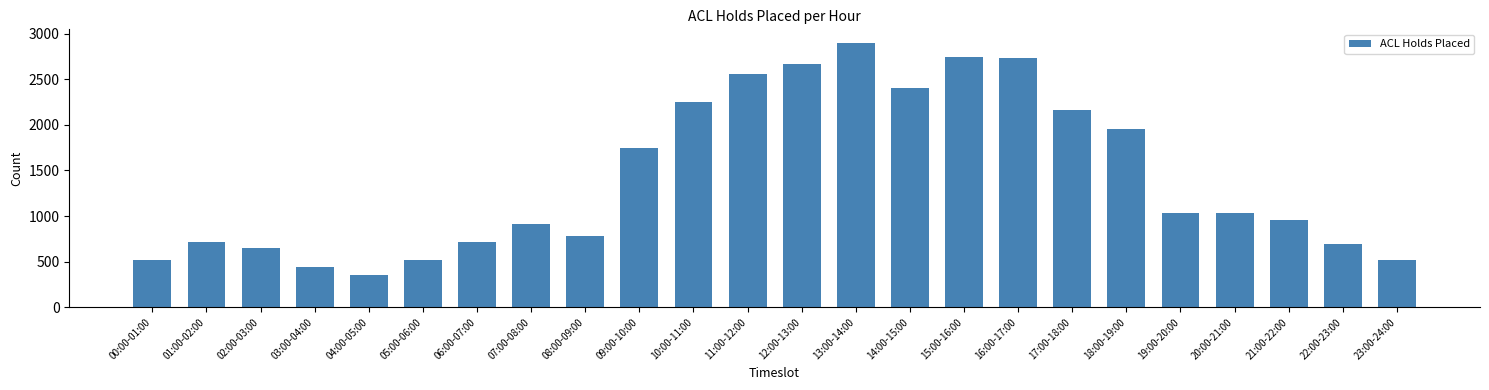

At which label does the data first exceed 1035?

09:00-10:00